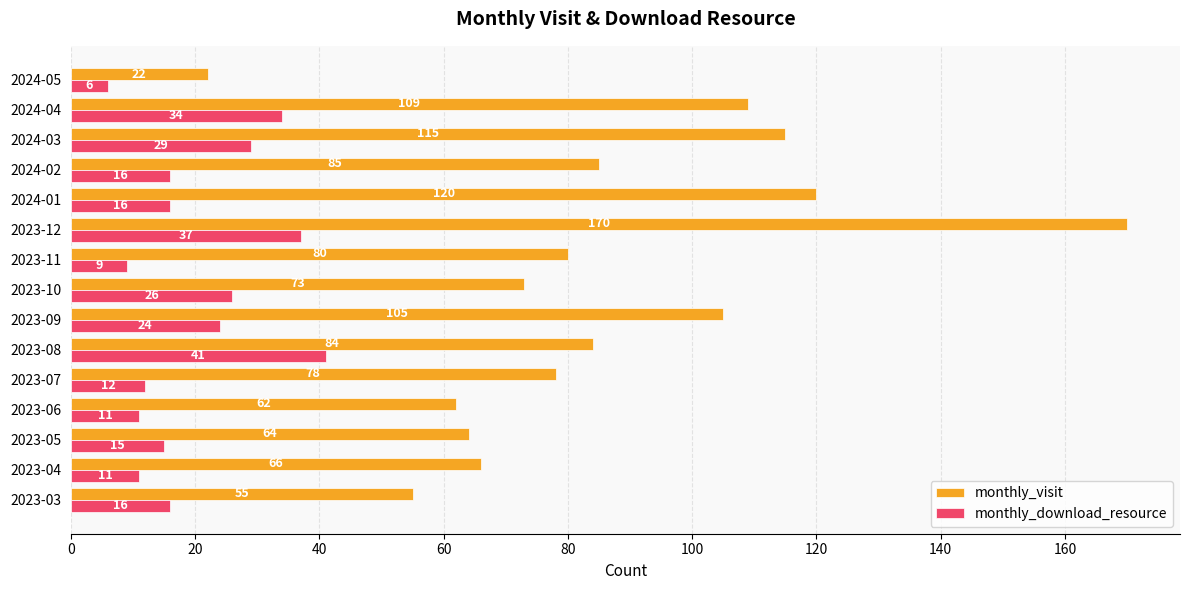

Which category has the lowest value in the monthly_visit series?

2024-05